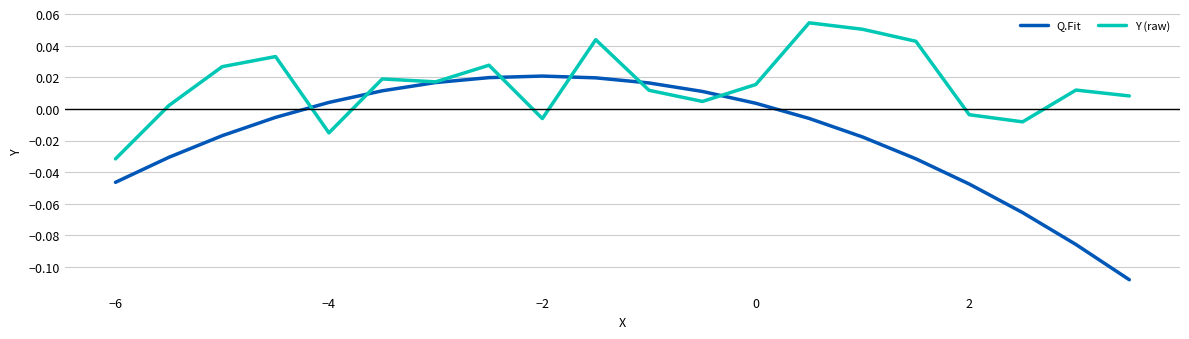

Rank the series by their average value, from lowest to highest.

Q.Fit, Y (raw)